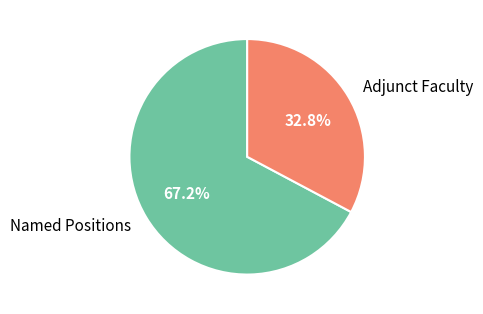

How much of the chart is everything except Named Positions?

32.8%